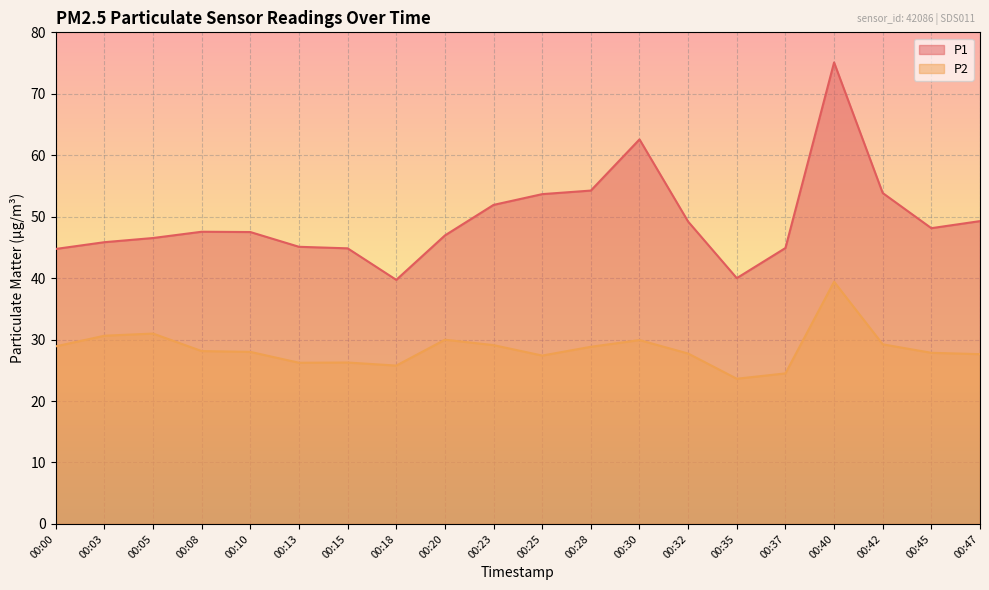

What are all the series names shown in the legend?

P1, P2